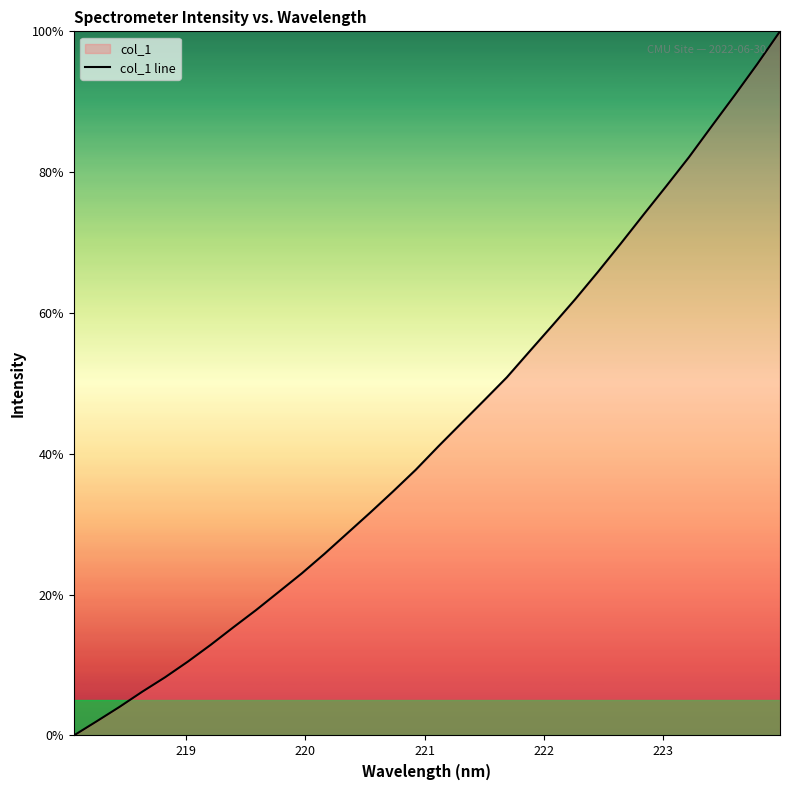

Reading left to right, extract all data points from this chart.

0.0	2.0	4.0	6.2	8.3	10.5	12.9	15.4	17.8	20.4	23.0	25.8	28.7	31.6	34.6	37.7	41.1	44.3	47.6	50.9	54.6	58.2	61.9	65.8	69.8	74.0	78.0	82.1	86.5	90.9	95.4	100.0